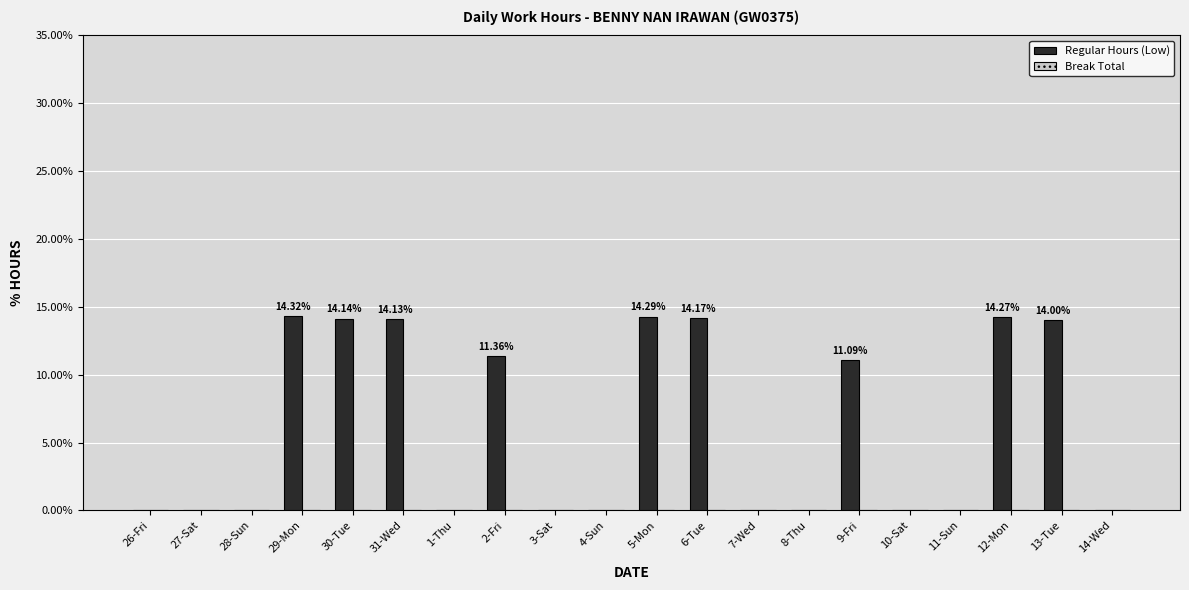

Count the number of categories in the chart.

20